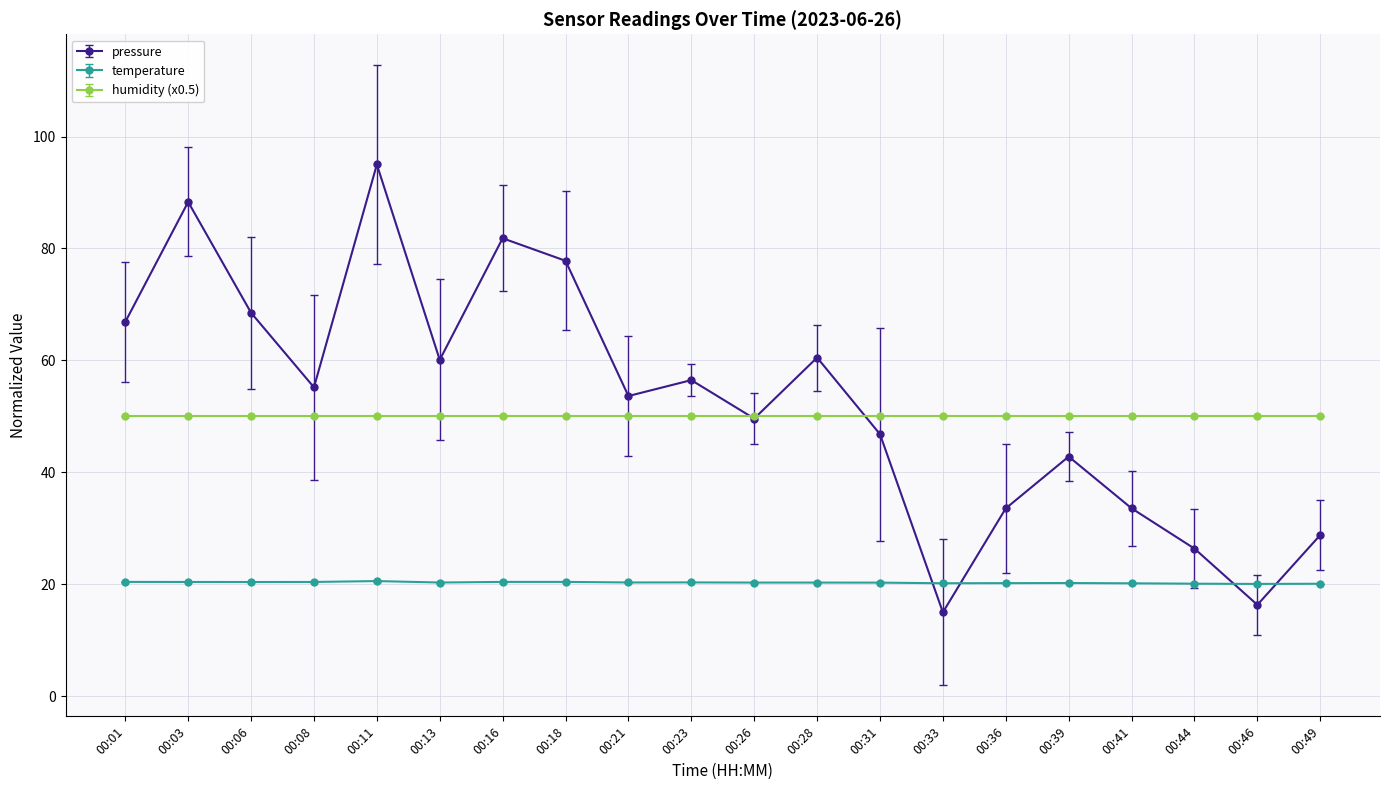

Which series ends up on top after the final intersection of pressure and temperature?

pressure